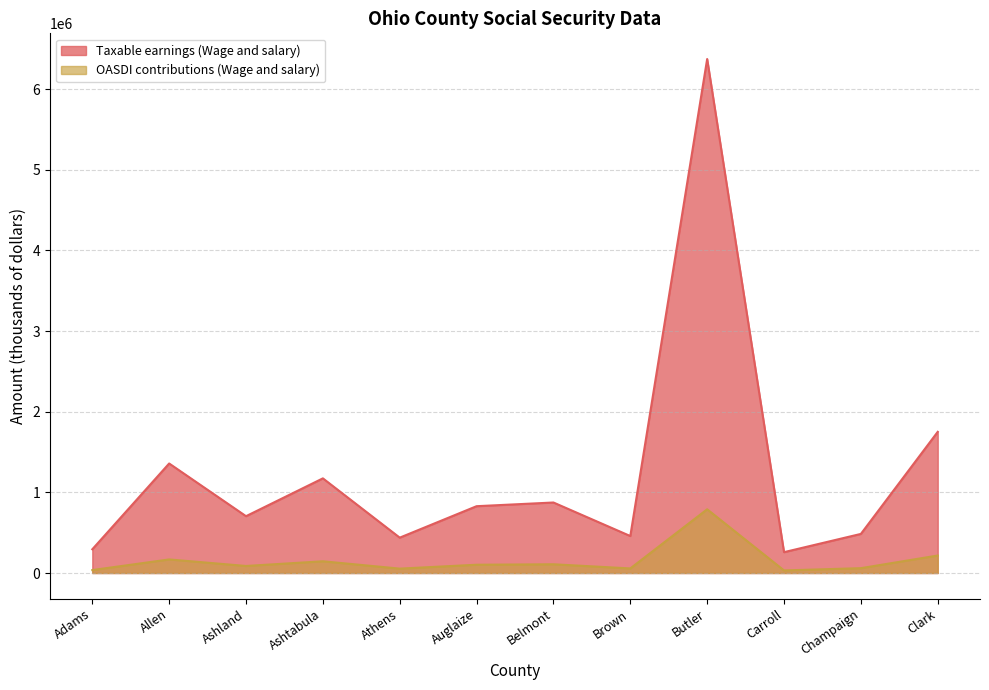

Does the chart have visible grid lines?

Yes